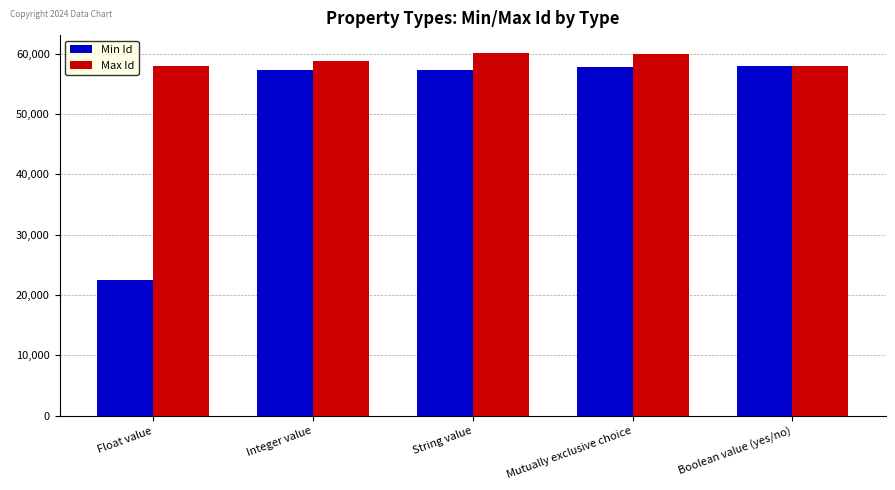

Which series has the widest spread of values?

Min Id